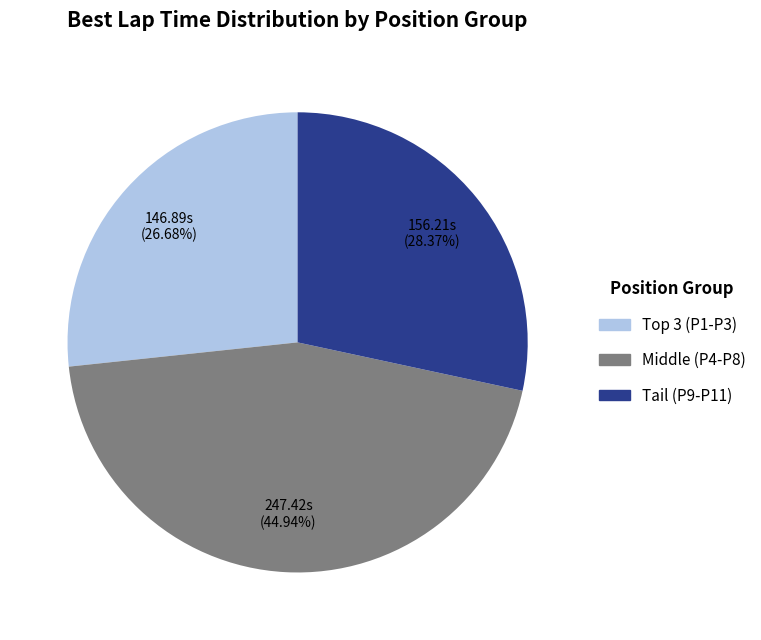

Is there a majority slice in this chart?

No